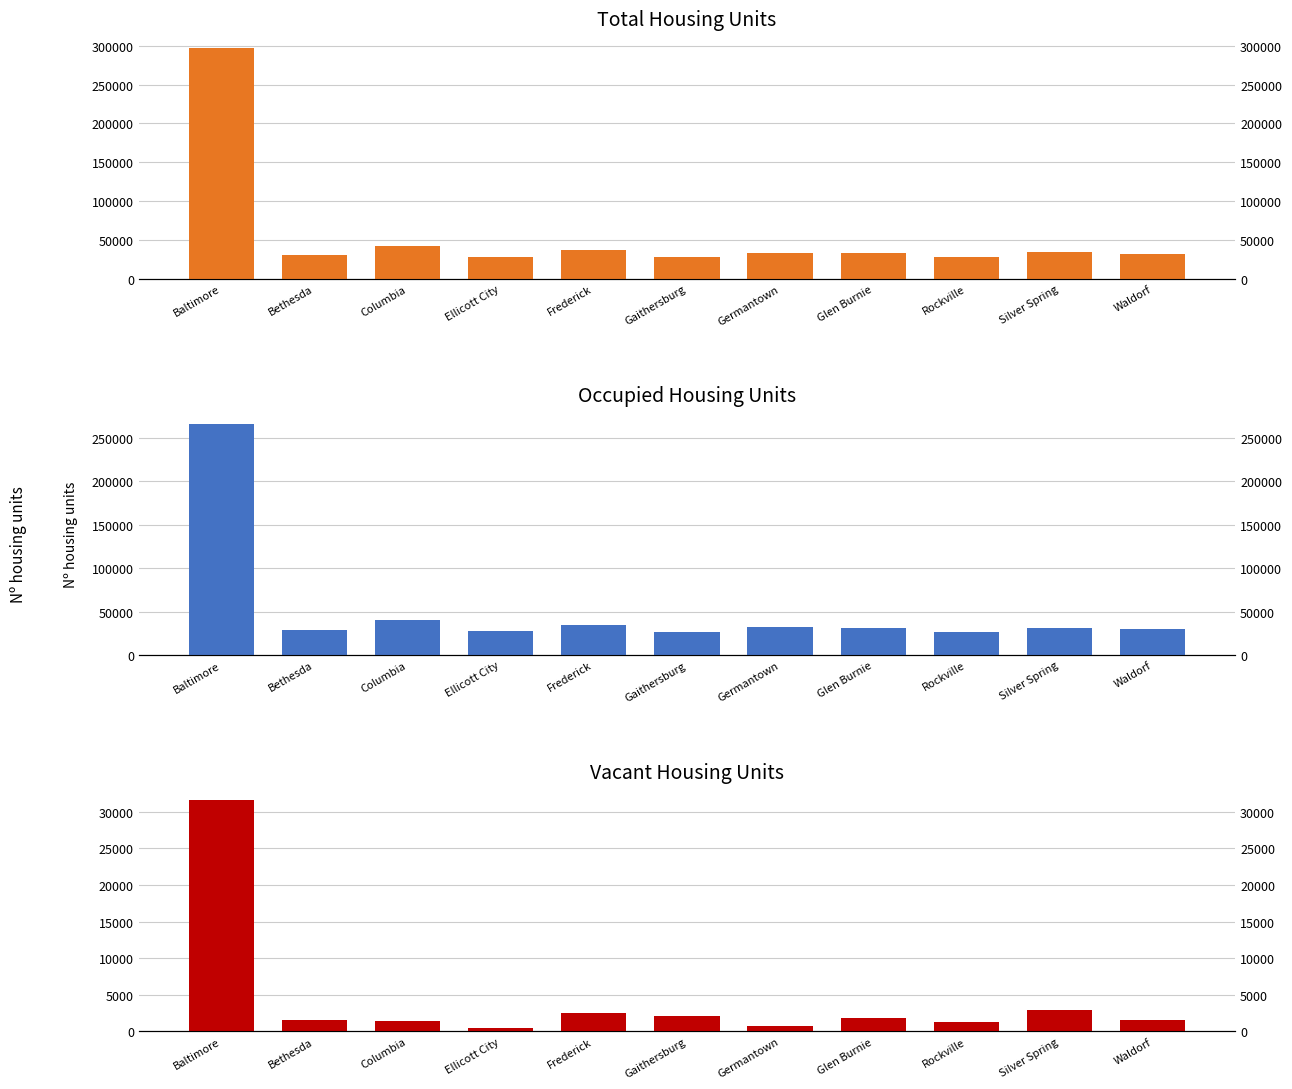

Reading left to right, extract all data points from this chart.

Total Housing Units: Baltimore=297571	Bethesda=30878	Columbia=42337	Ellicott City=28472	Frederick=36720	Gaithersburg=28620	Germantown=33630	Glen Burnie=33655	Rockville=27944	Silver Spring=34614	Waldorf=31655
Occupied Units: Baltimore=265998	Bethesda=29299	Columbia=40930	Ellicott City=28030	Frederick=34207	Gaithersburg=26533	Germantown=32826	Glen Burnie=31776	Rockville=26607	Silver Spring=31666	Waldorf=30132
Vacant Units: Baltimore=31573	Bethesda=1579	Columbia=1407	Ellicott City=442	Frederick=2513	Gaithersburg=2087	Germantown=804	Glen Burnie=1879	Rockville=1337	Silver Spring=2948	Waldorf=1523